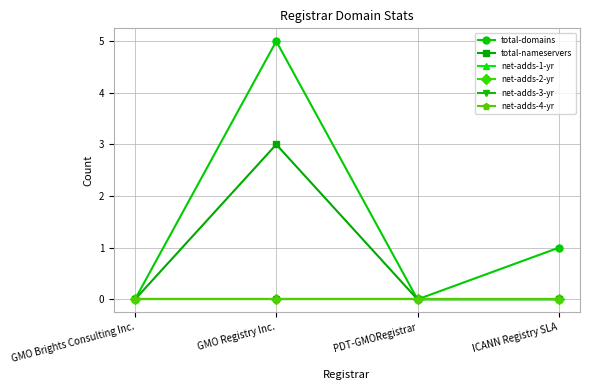

What is the maximum value shown in the chart?

5